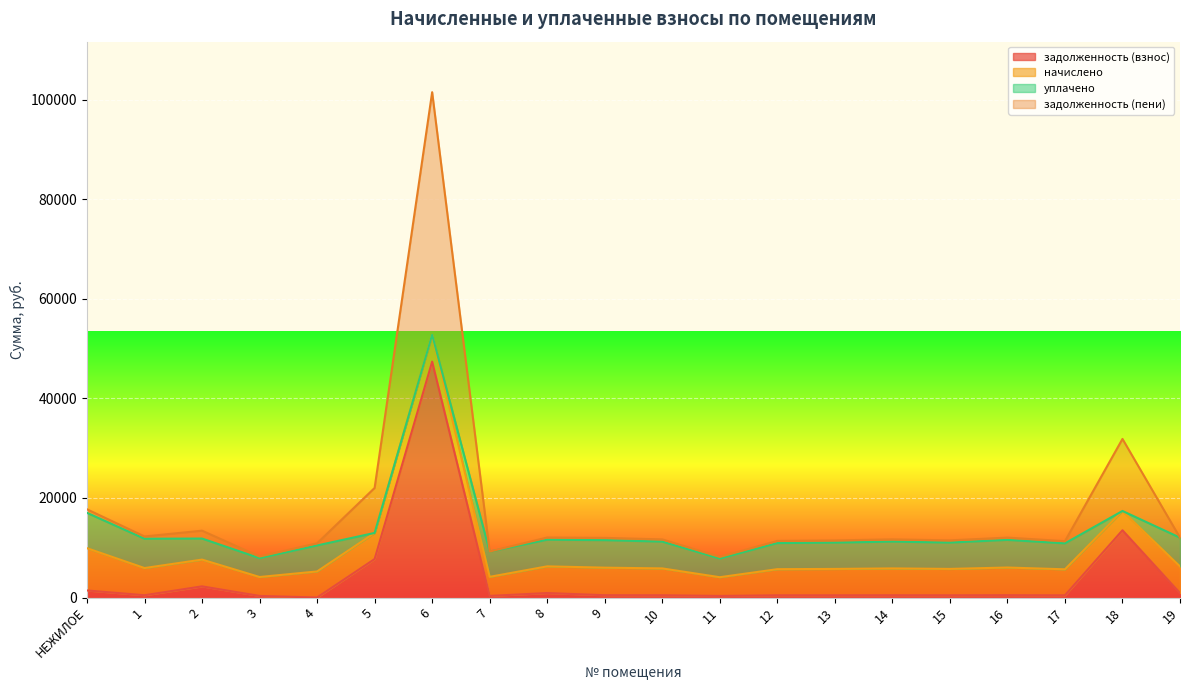

What is the average value of the задолженность (взнос) series?

3953.2